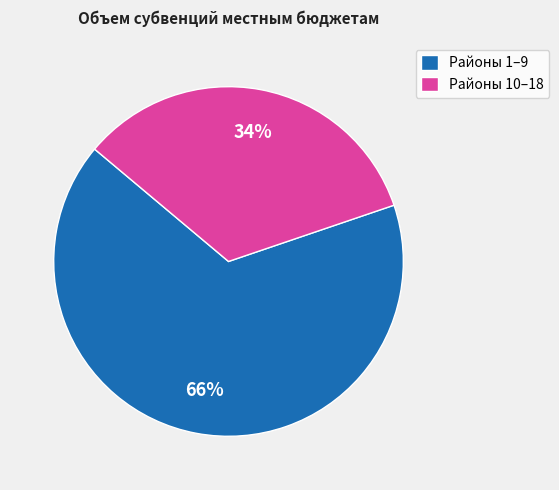

To the nearest percent, what is the combined percentage of Районы 10–18 and Районы 1–9?

100%